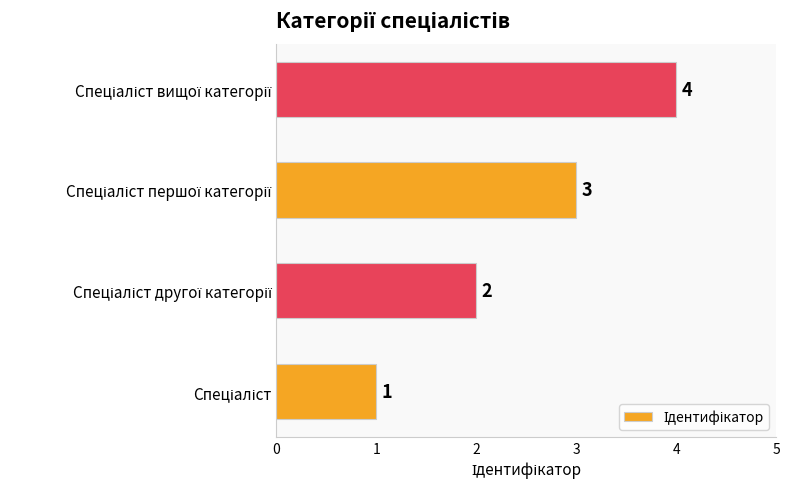

How many data points are less than 3?

2